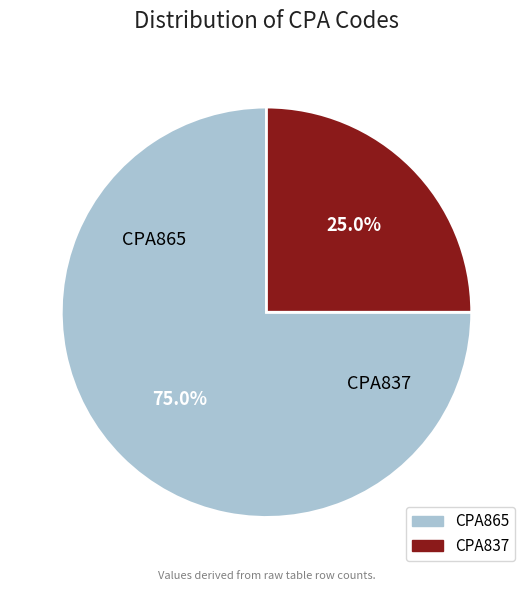

Count the number of slices in the pie.

2